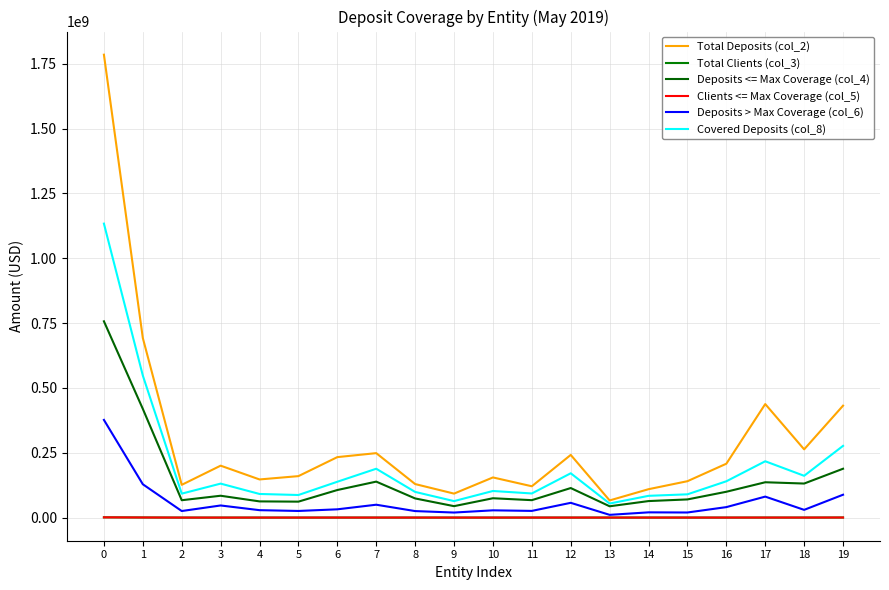

The value of Total Deposits (col_2) at 18 is 263132976.1. True or false?

True